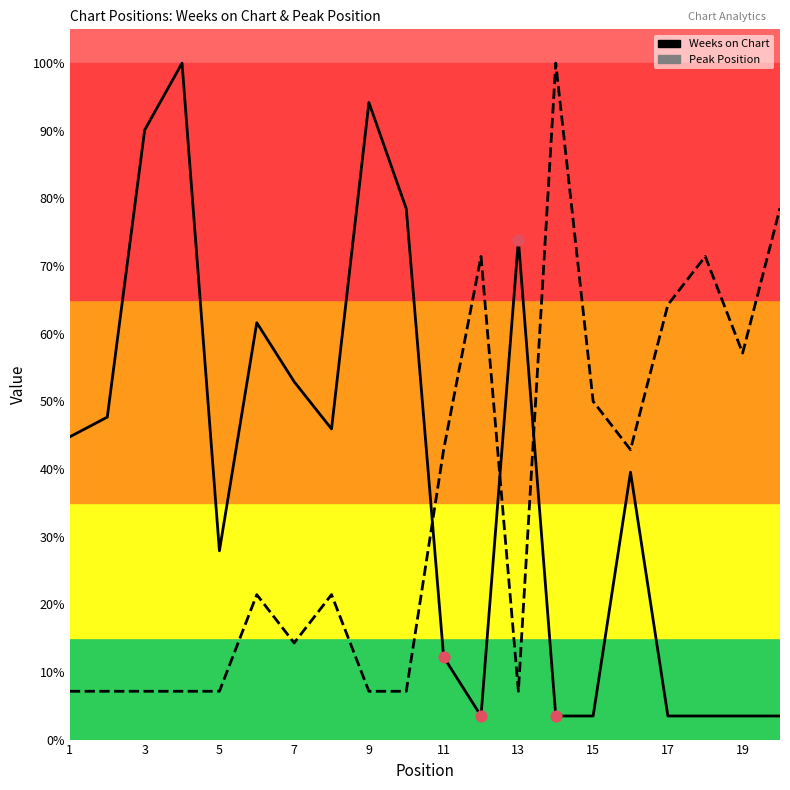

Which series reaches the maximum Y coordinate?

Weeks on Chart